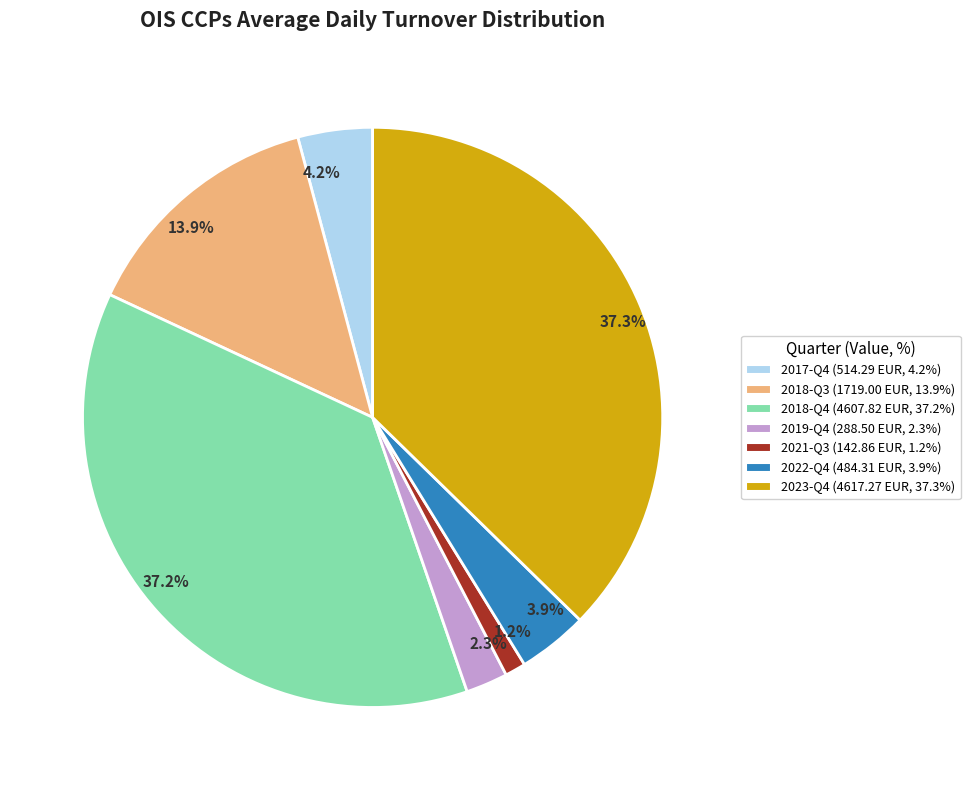

Which has a higher value, 4.2% or 37.2%?

37.2%